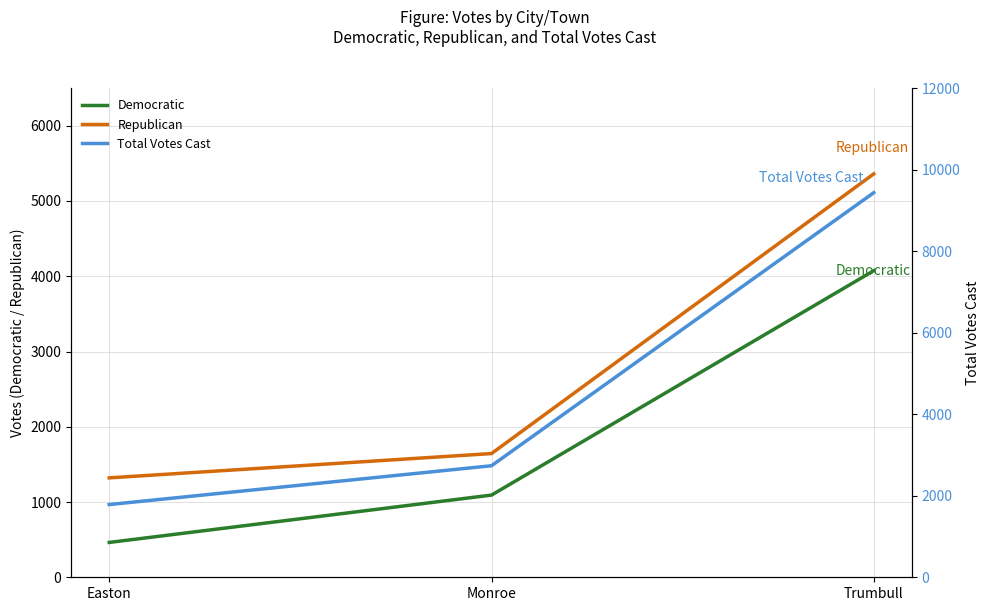

How many distinct data groups are displayed?

3